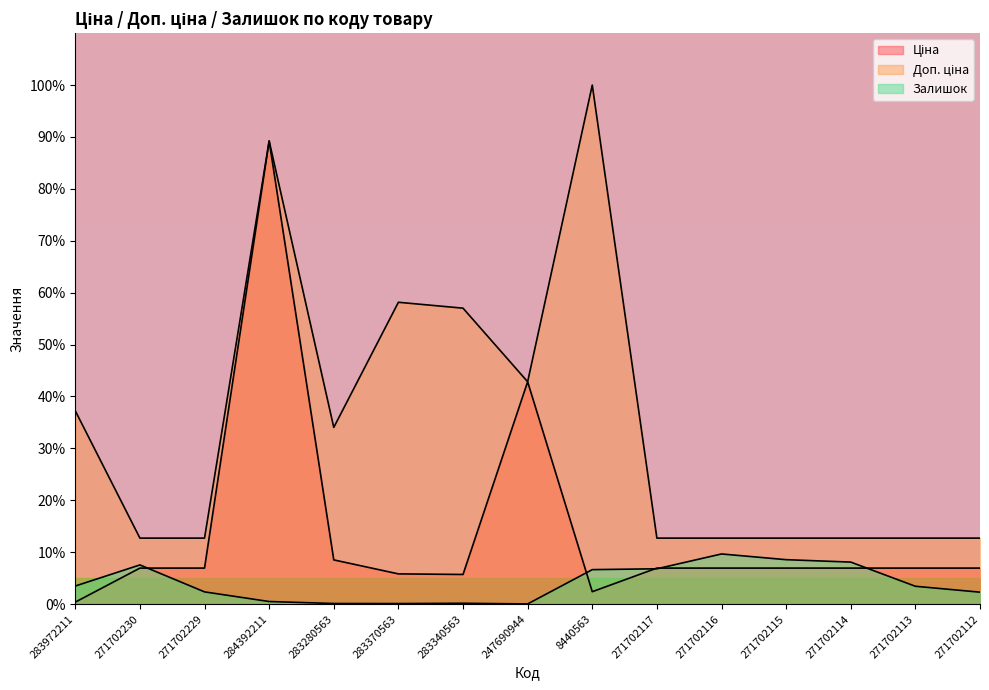

At which category is the sum across all series the highest?

284392211